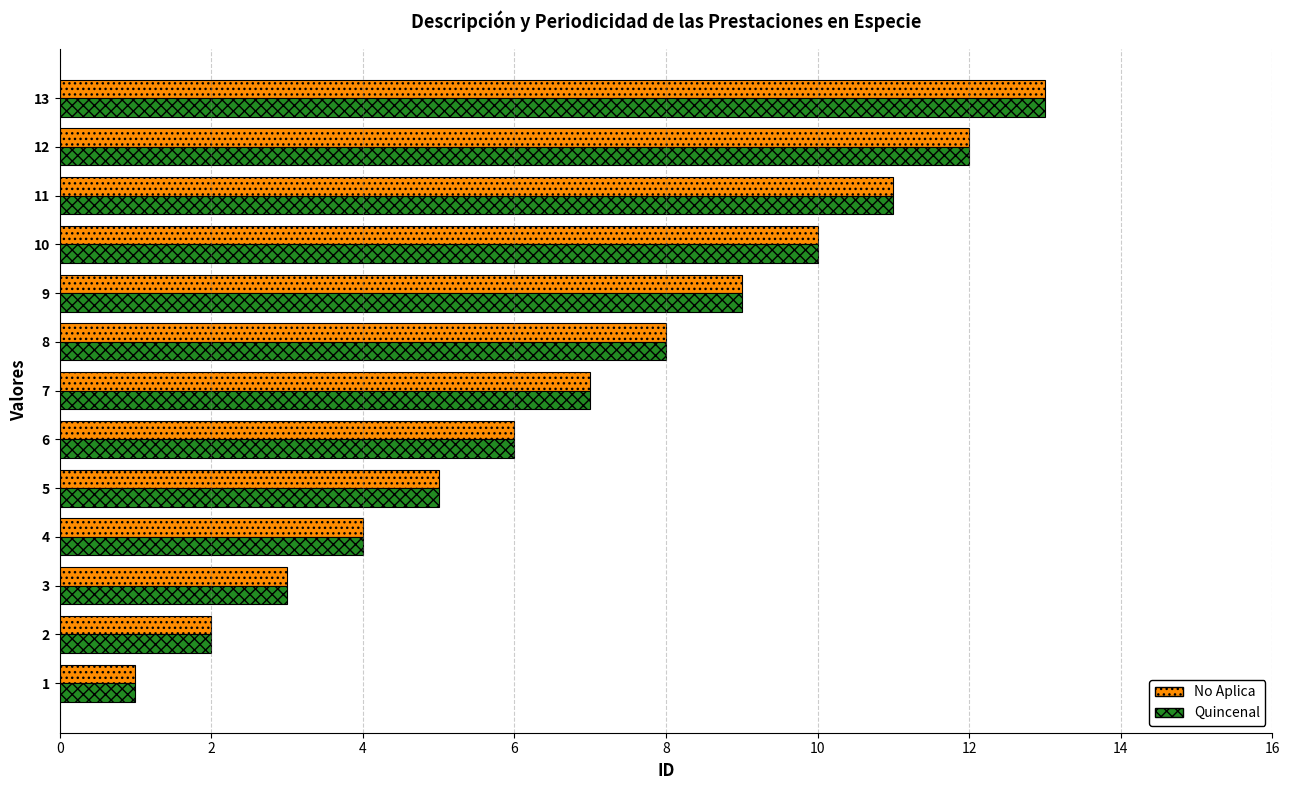

At which category does the chart reach its peak across all series?

13